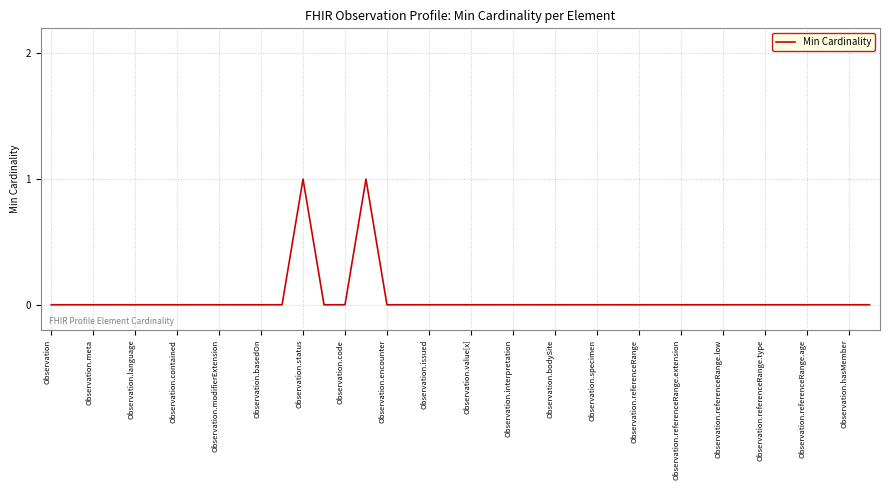

How many series are shown in this chart?

1